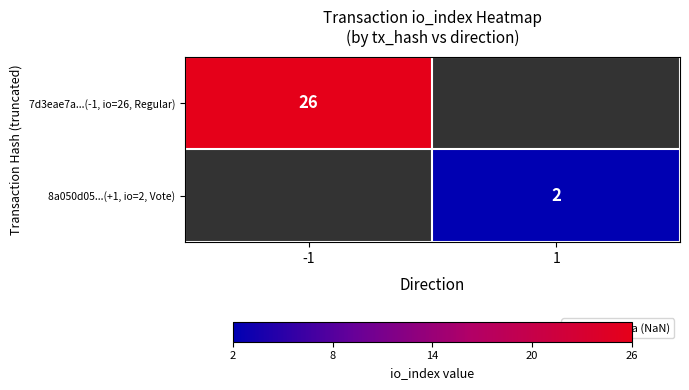

Is it true that 7d3eae7a...(-1, io=26, Regular) equals 26 at -1?

True